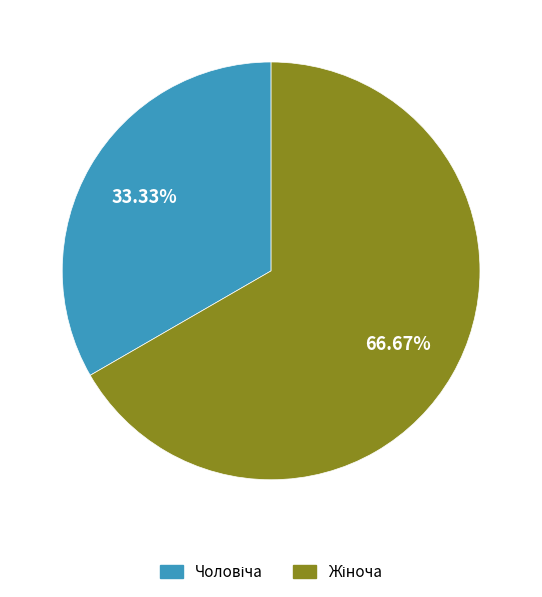

Does any single category account for the majority?

Yes